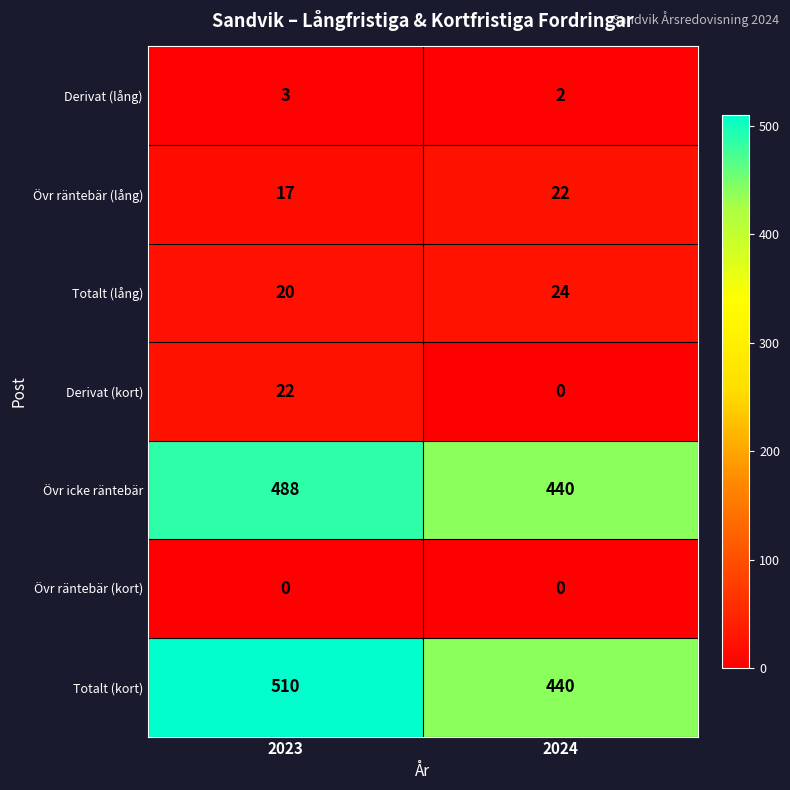

Which series has the largest total across all categories?

Totalt (kort)